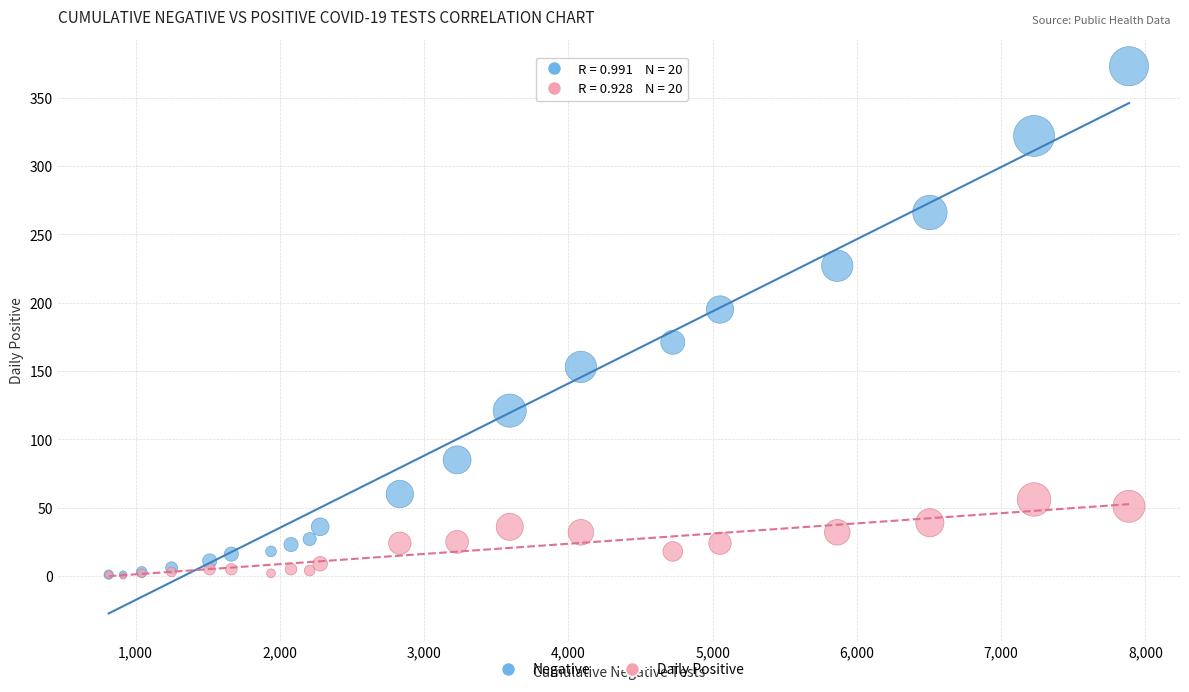

In the Negative series, what Y value is closest to 187?

195